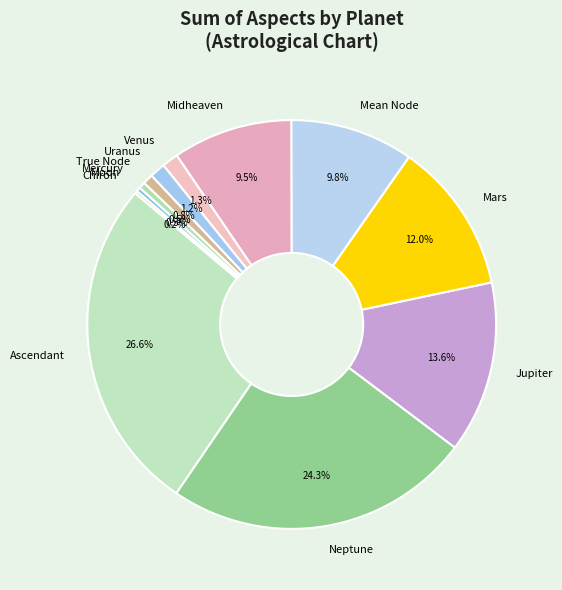

True or false: Uranus accounts for 11% of the total.

False